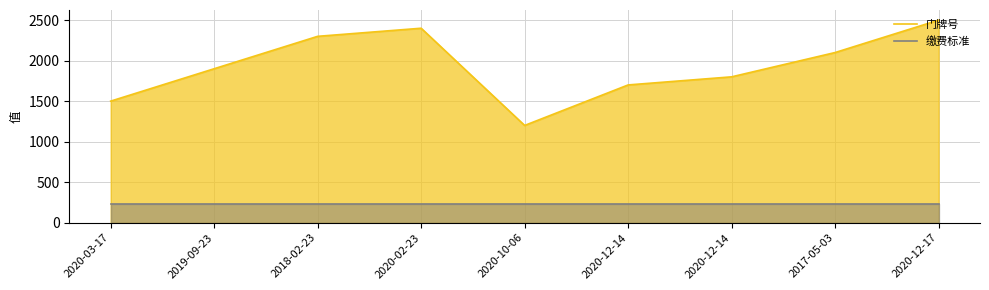

How many series are shown in this chart?

2